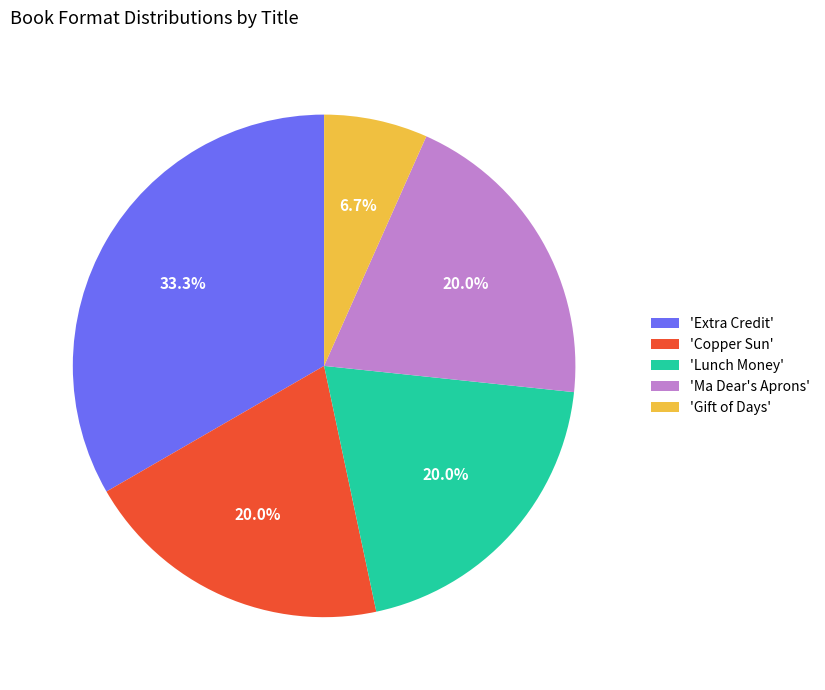

How many segments does this pie chart have?

5